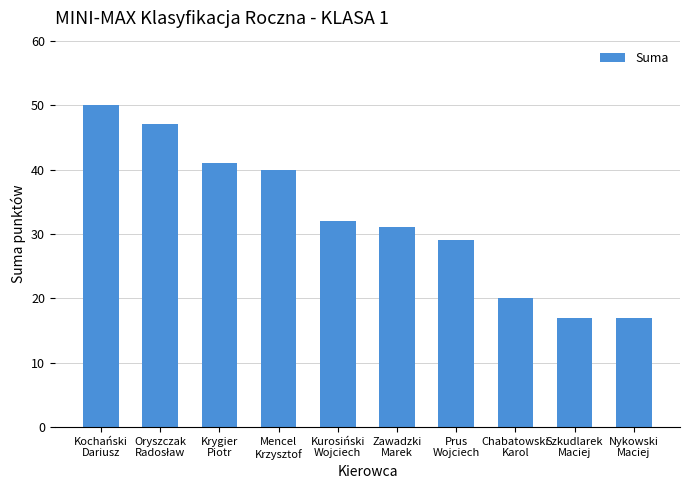

What is the average value?

32